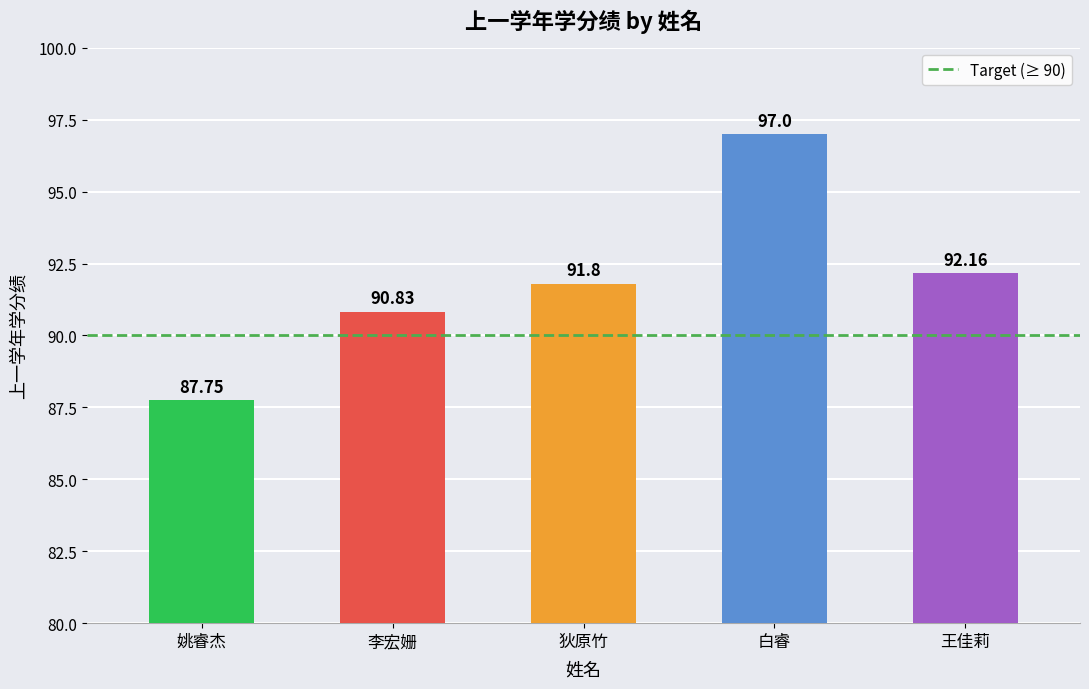

What is the average value?

91.9